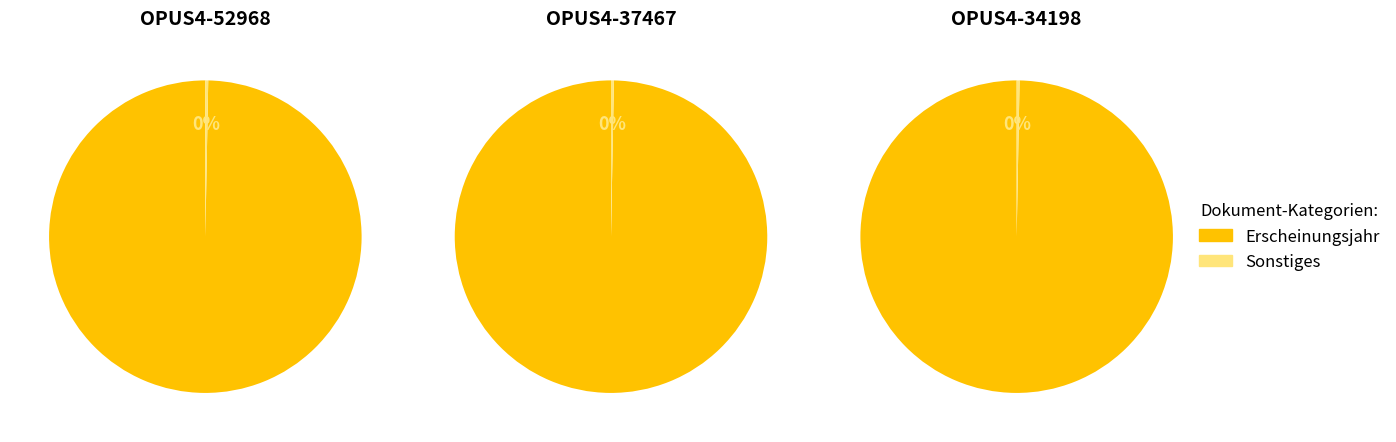

Rank the series by their average value, from lowest to highest.

OPUS4-34198, OPUS4-37467, OPUS4-52968